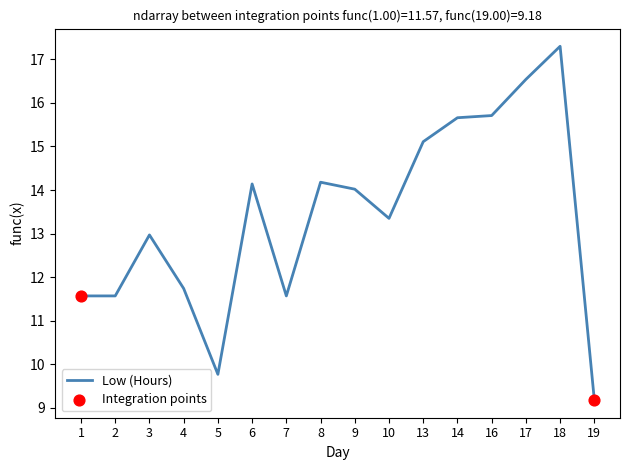

What is the change in value from 7 to 10?

+1.8